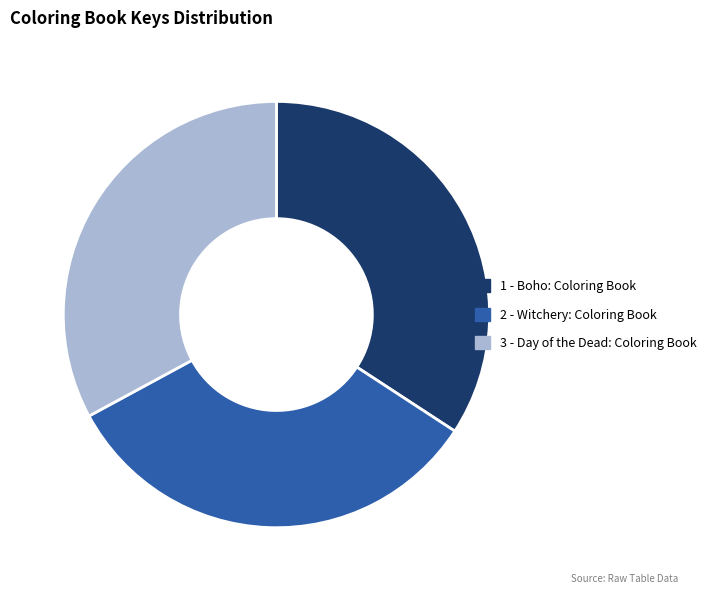

Count the number of slices in the pie.

3